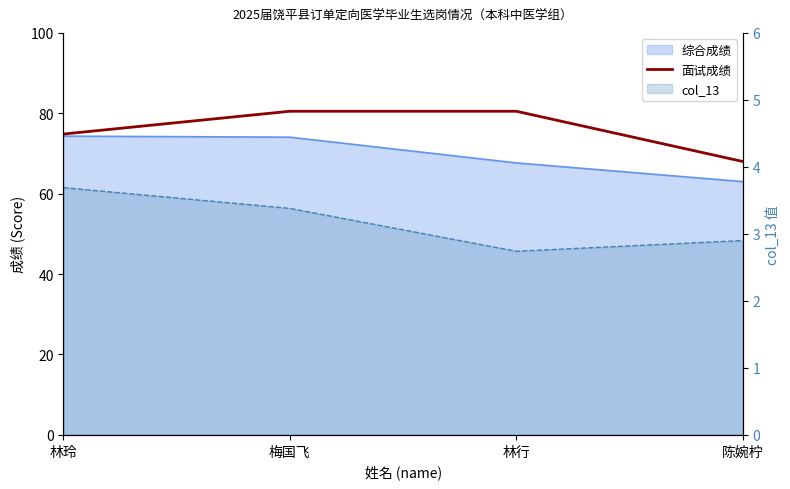

Is it true that the value at 陈婉柠 is 91.6?

False